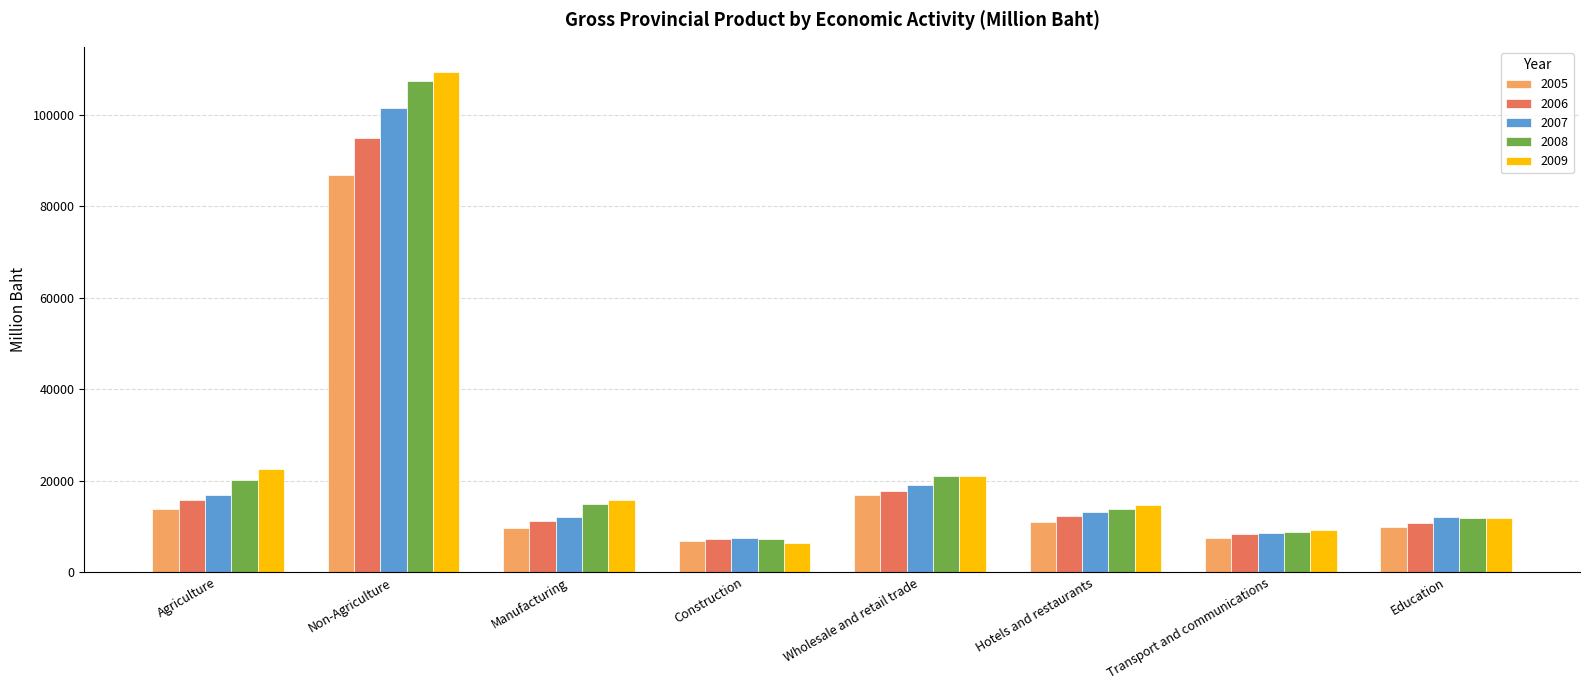

The value of 2009 at Manufacturing is 8550.1. True or false?

False